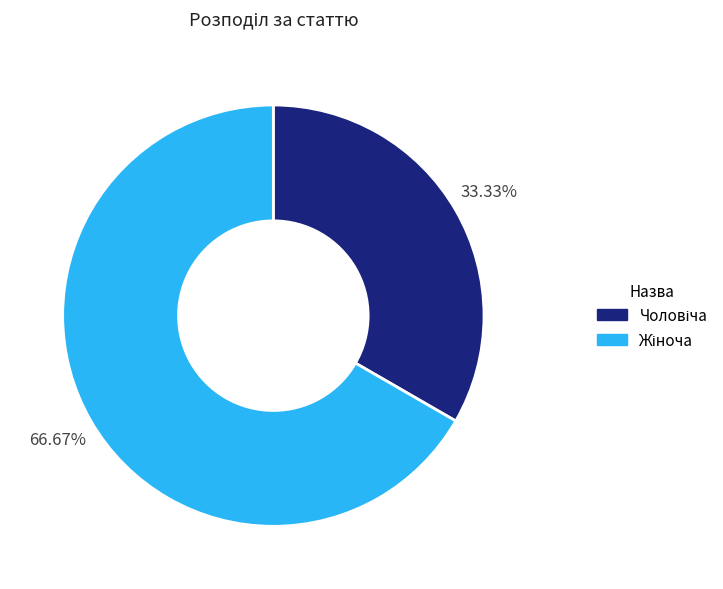

Is there a majority slice in this chart?

Yes